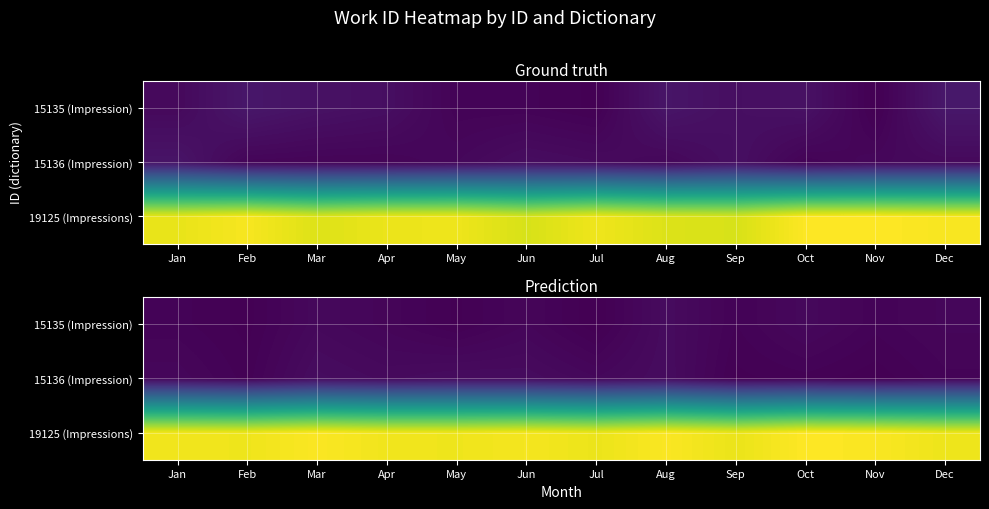

What is the sum of the 19125 (Impressions) values at May and Apr?

14141.9